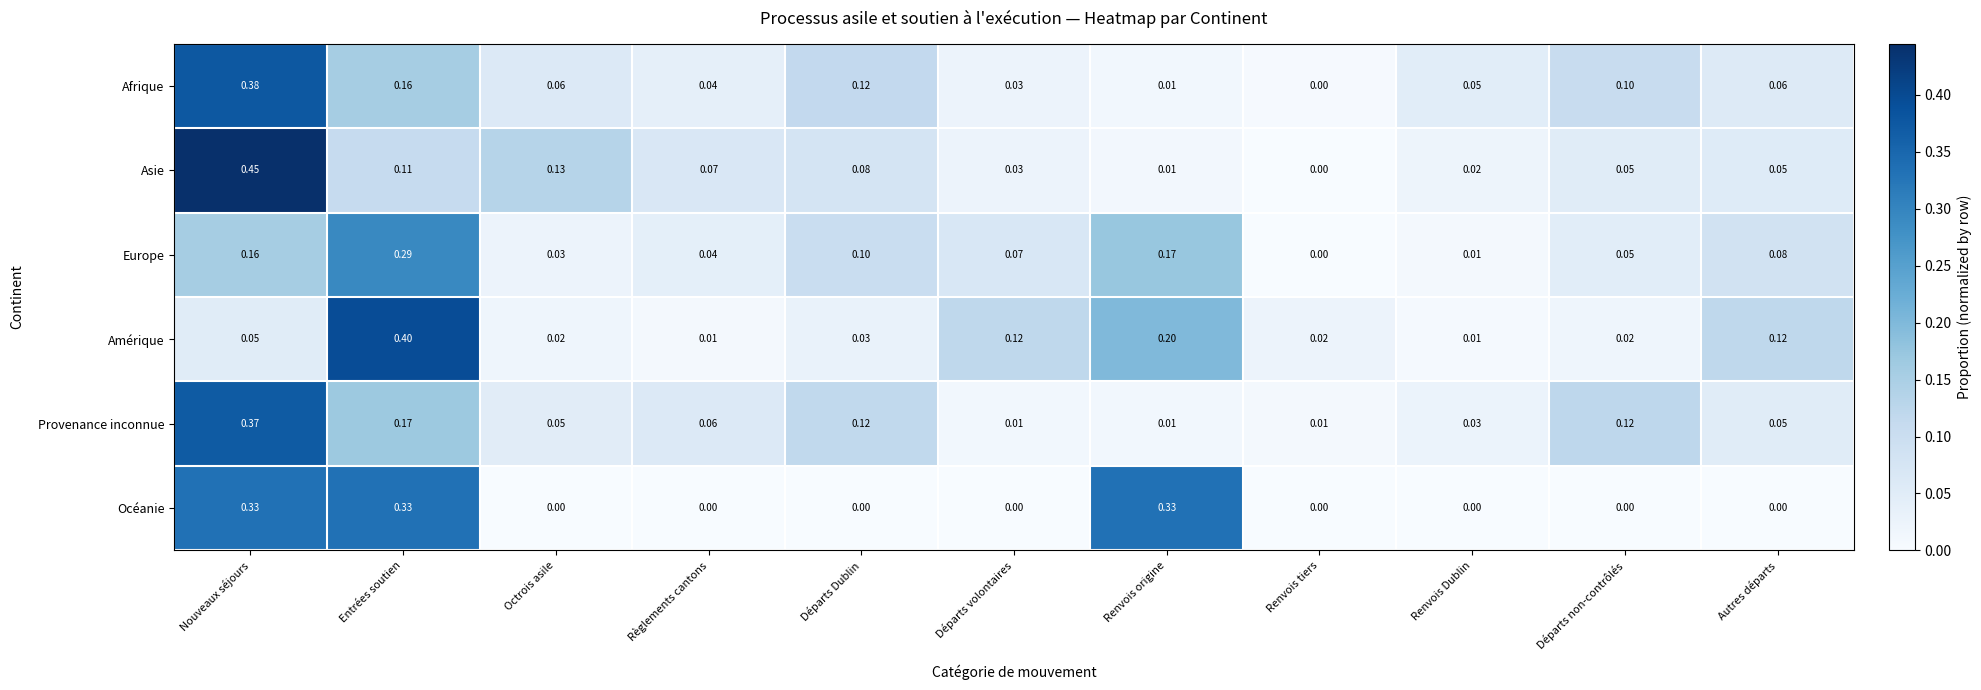

List the labels in order of Europe value, smallest first.

Renvois tiers, Renvois Dublin, Octrois asile, Règlements cantons, Départs non-contrôlés, Départs volontaires, Autres départs, Départs Dublin, Nouveaux séjours, Renvois origine, Entrées soutien